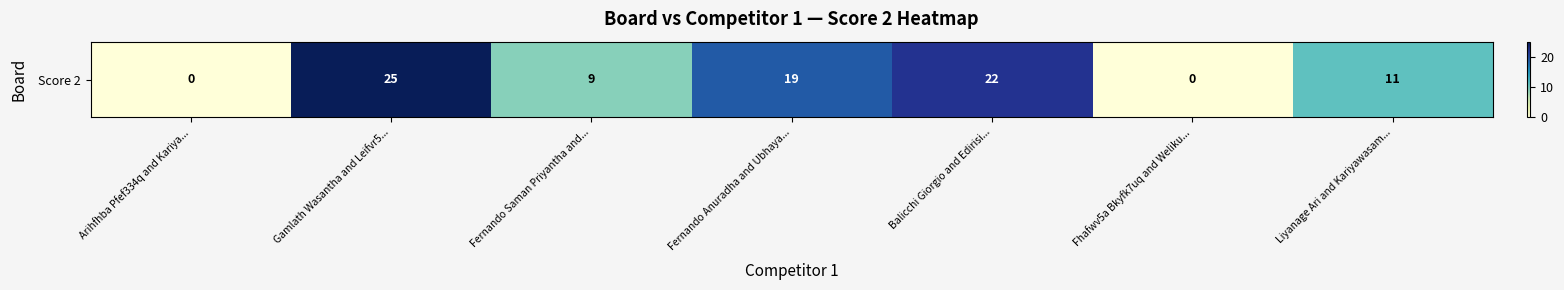

Which label corresponds to the smallest value in the chart?

Arihfhba Pfef334q and Kariya...